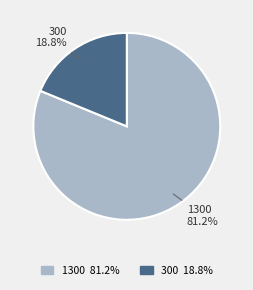

To the nearest percent, what percentage of the pie is 1300?

81%